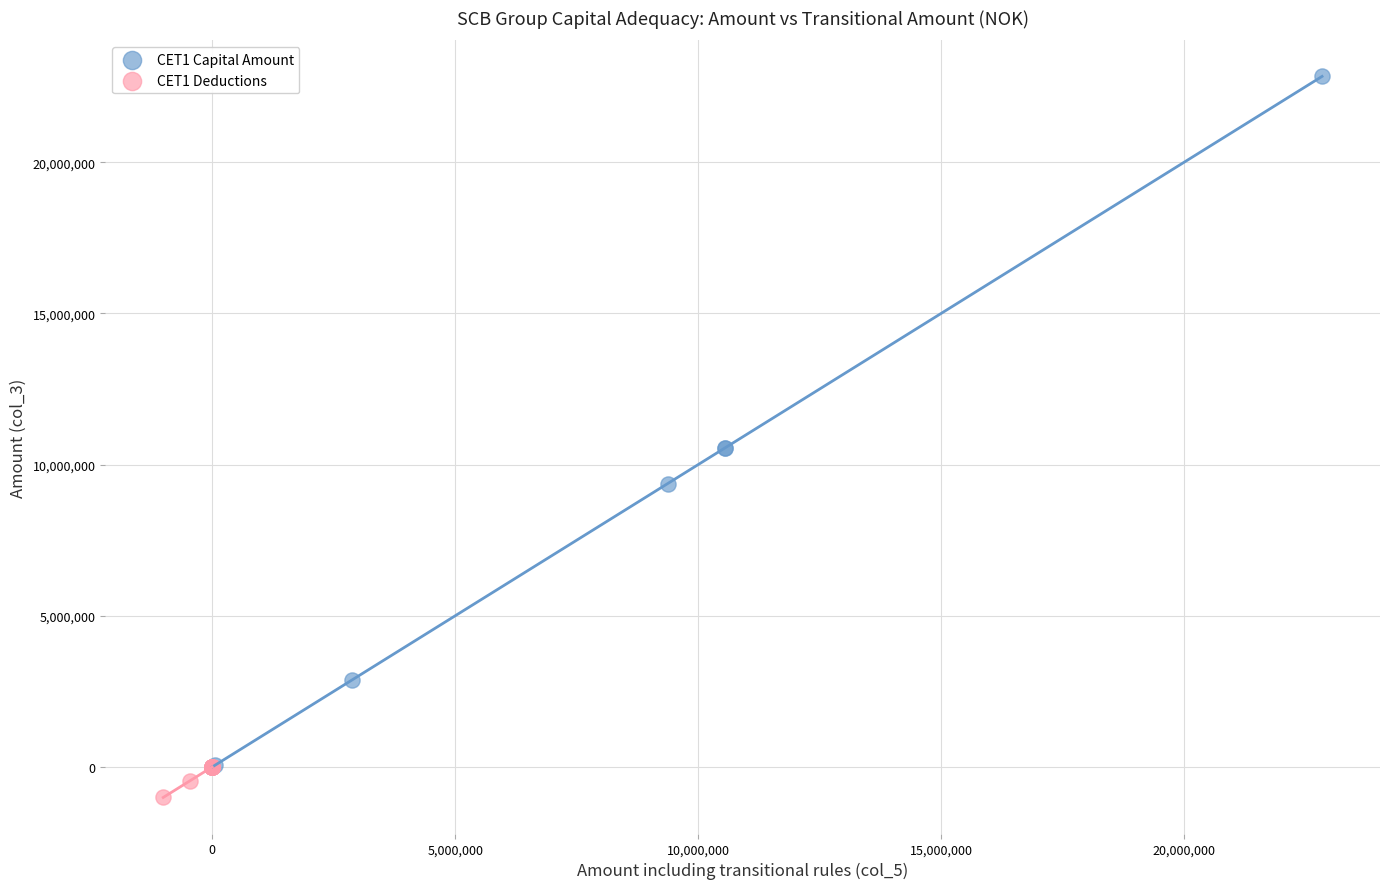

Which series reaches the maximum Y coordinate?

CET1 Capital Amount